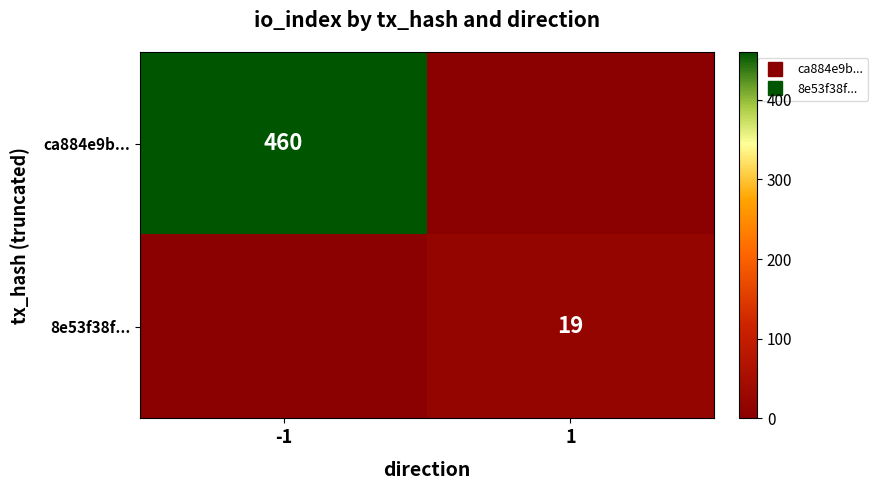

Is it true that ca884e9b... equals 0 at 1?

True